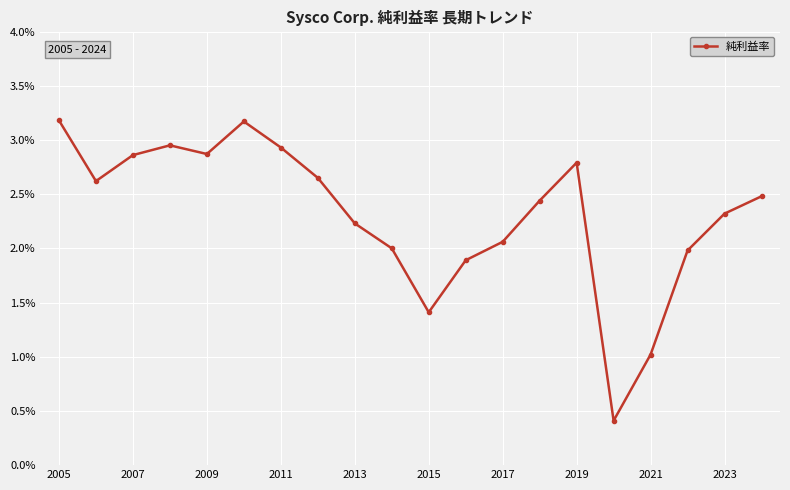

Does the chart have visible grid lines?

Yes